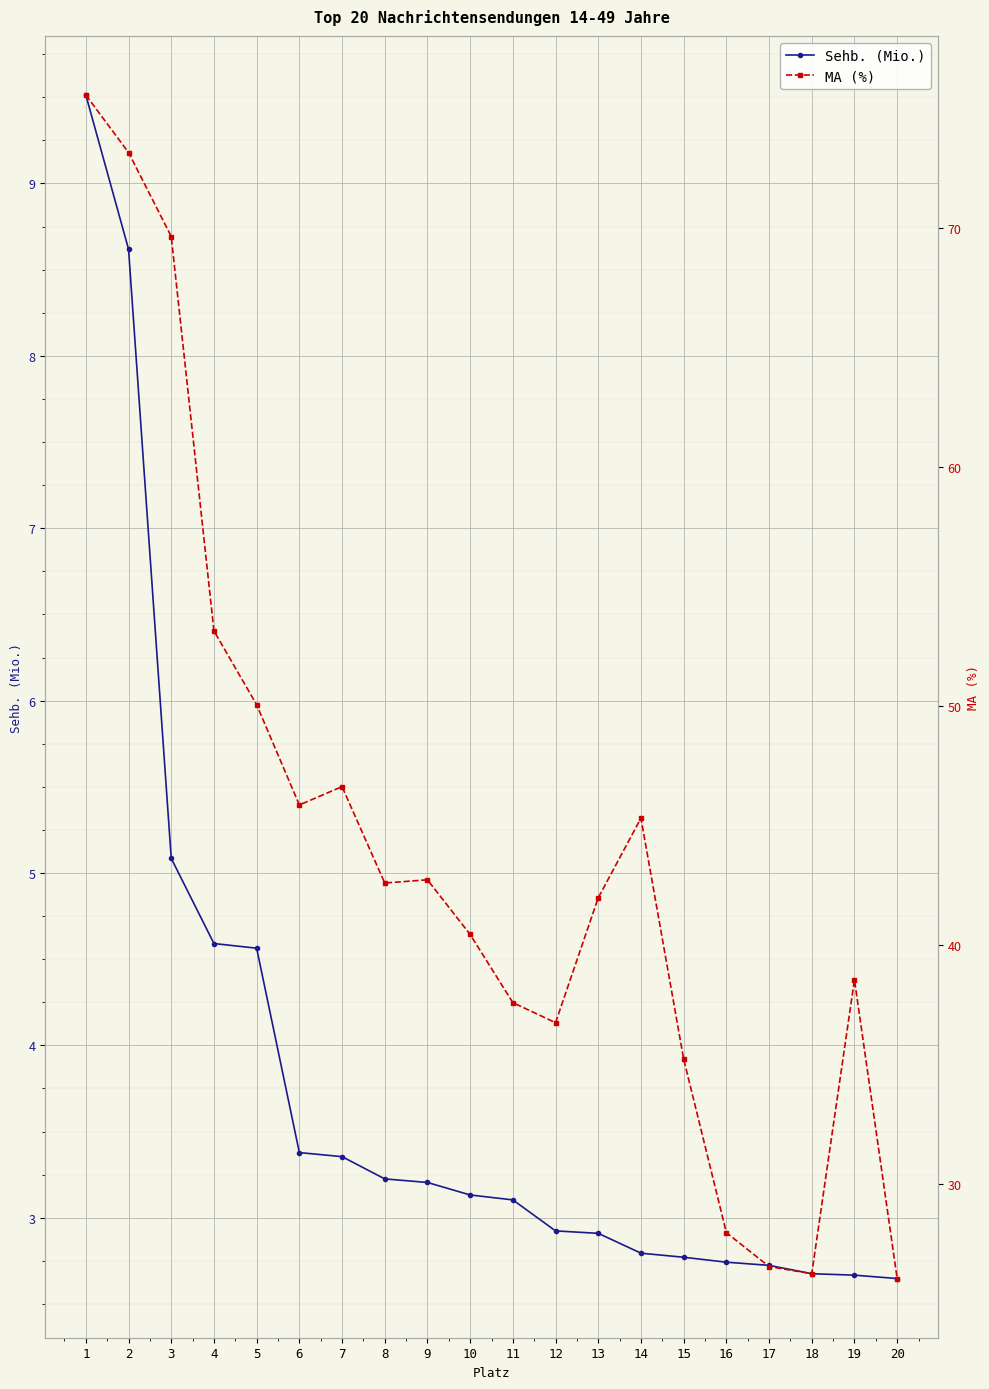

List the series in order of their peak value, lowest first.

Sehb. (Mio.), MA (%)